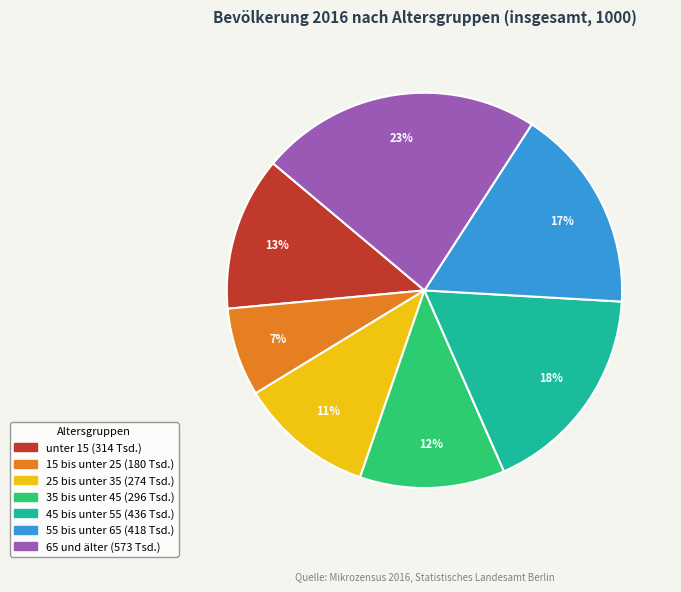

How many segments does this pie chart have?

7